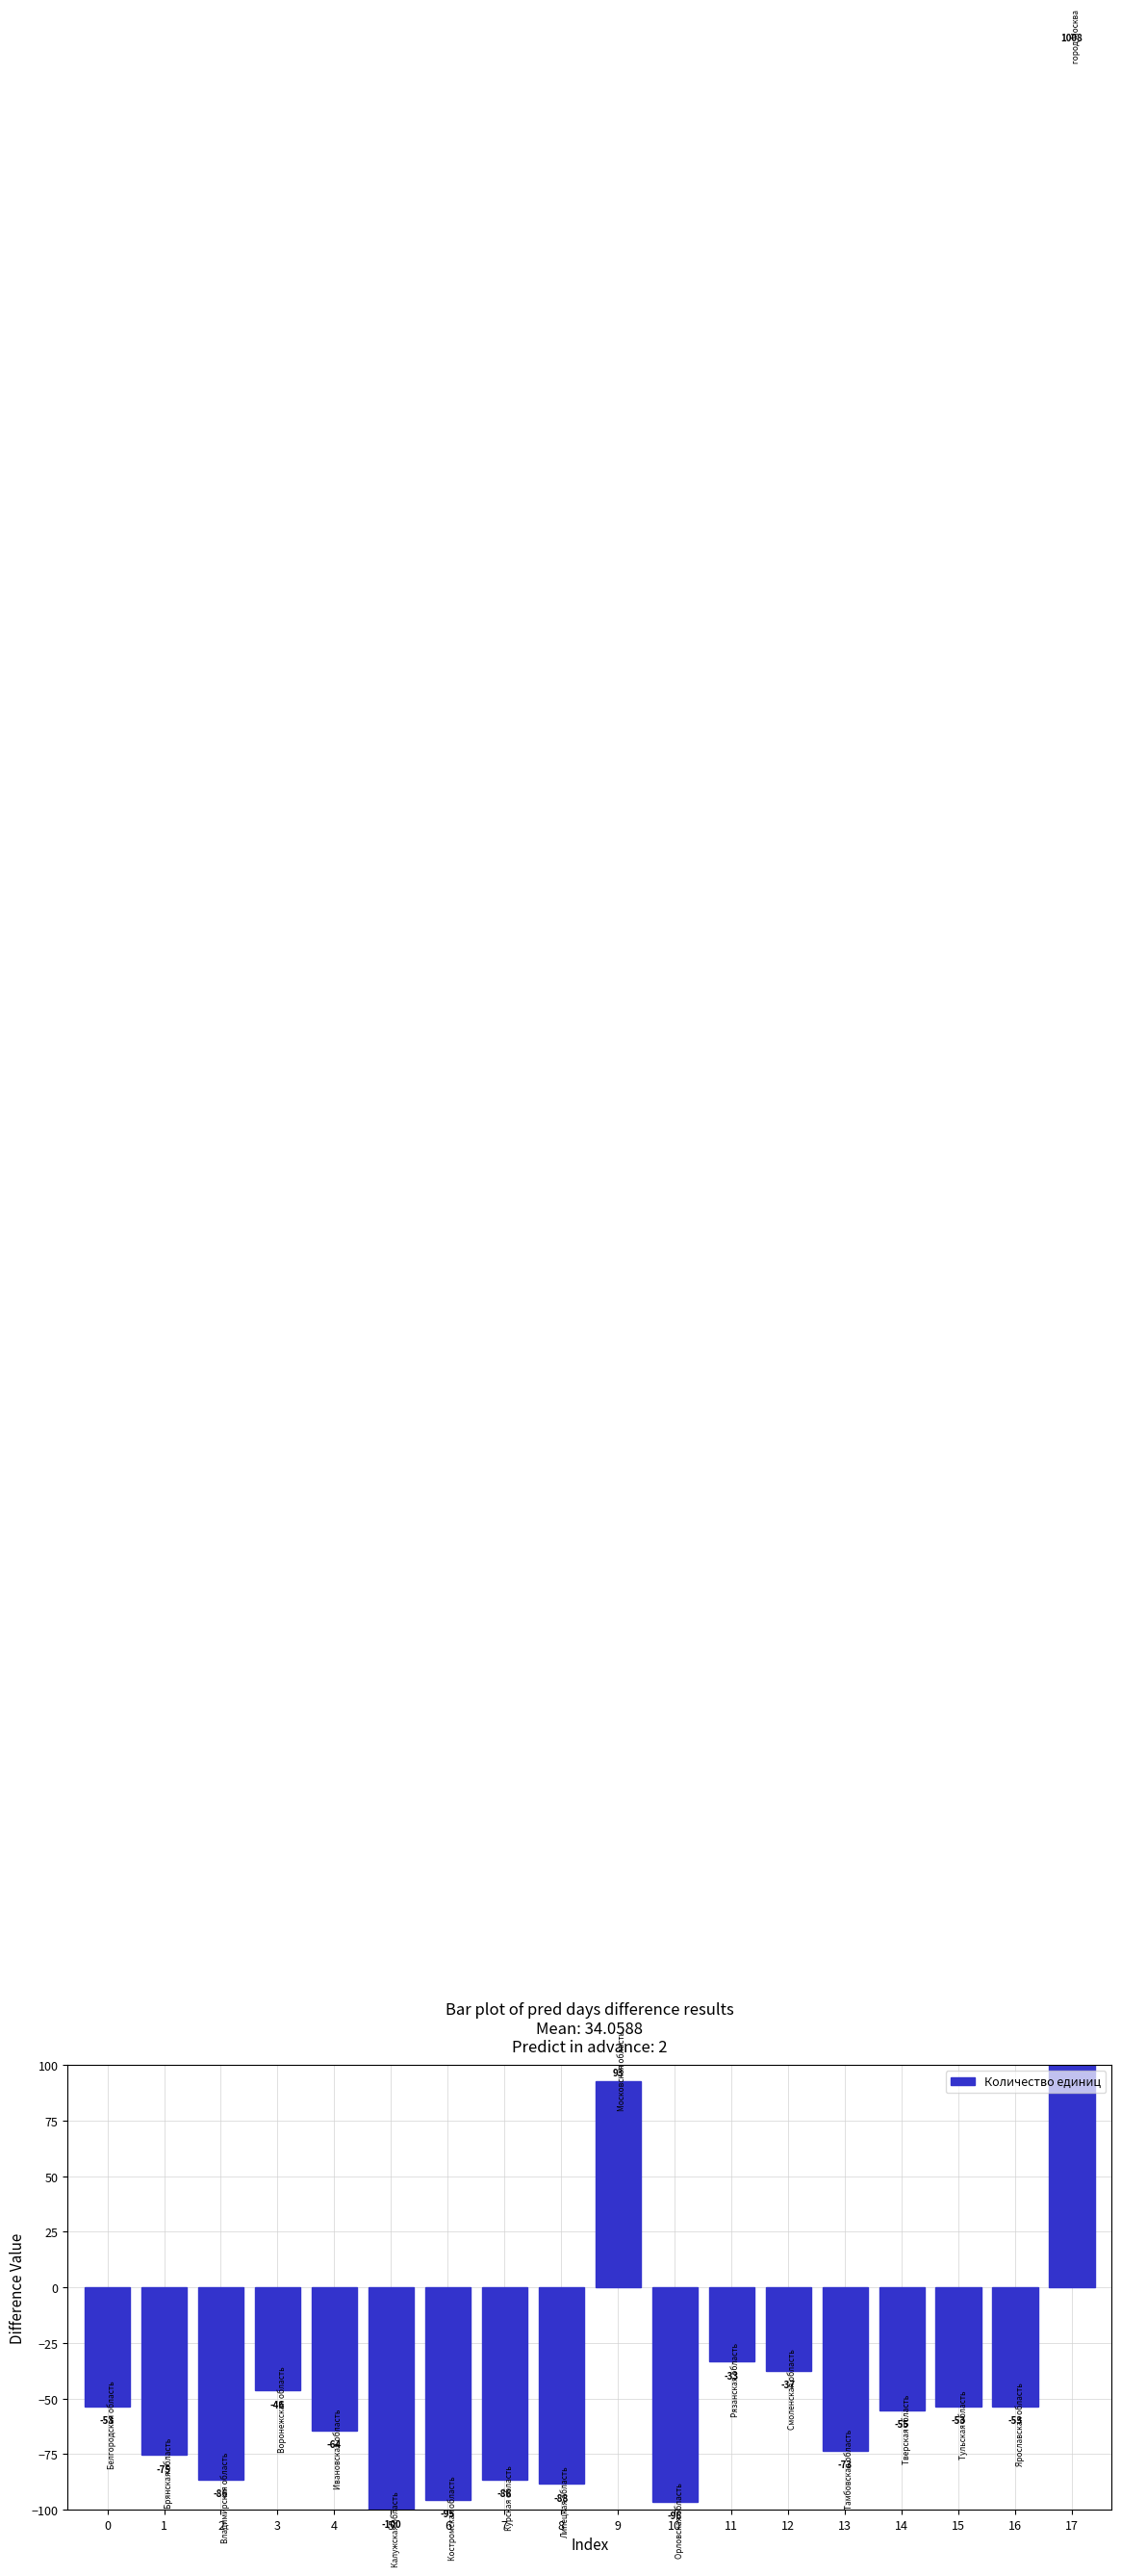

Reading left to right, what are all the values shown in this chart?

0=-53.4	1=-75.4	2=-86.4	3=-46.4	4=-64.4	5=-100.4	6=-95.4	7=-86.4	8=-88.4	9=92.6	10=-96.4	11=-33.4	12=-37.4	13=-73.4	14=-55.4	15=-53.4	16=-53.4	17=1007.6